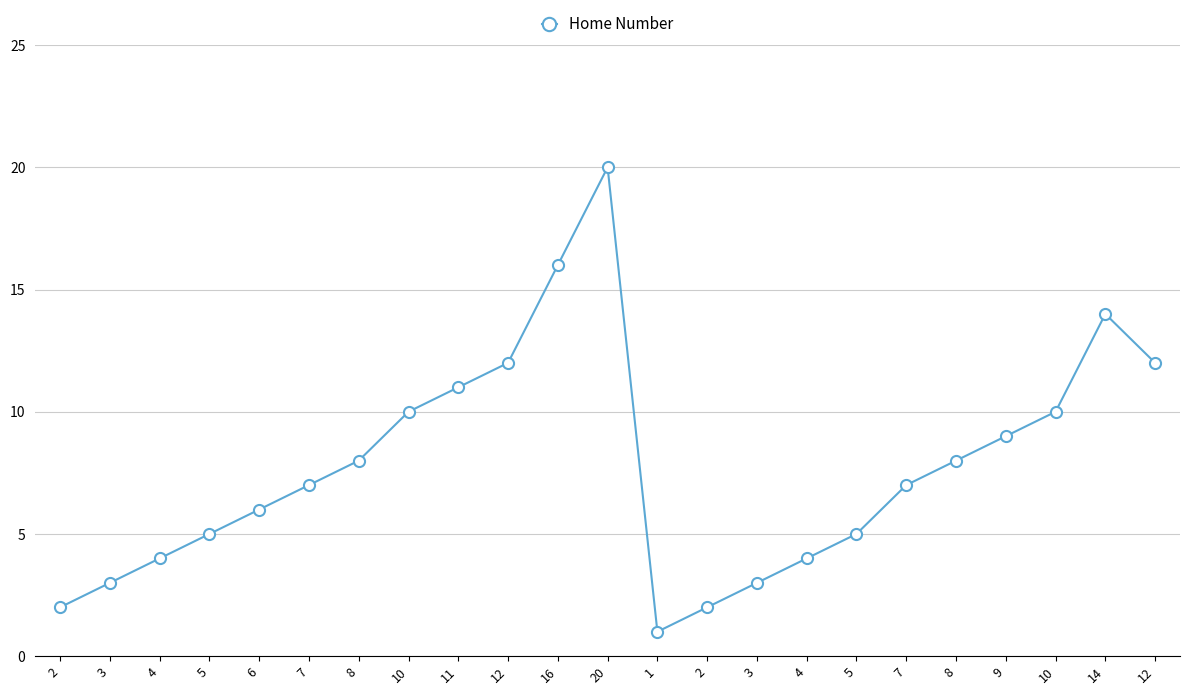

What is the label of the 17th point from the right?

8